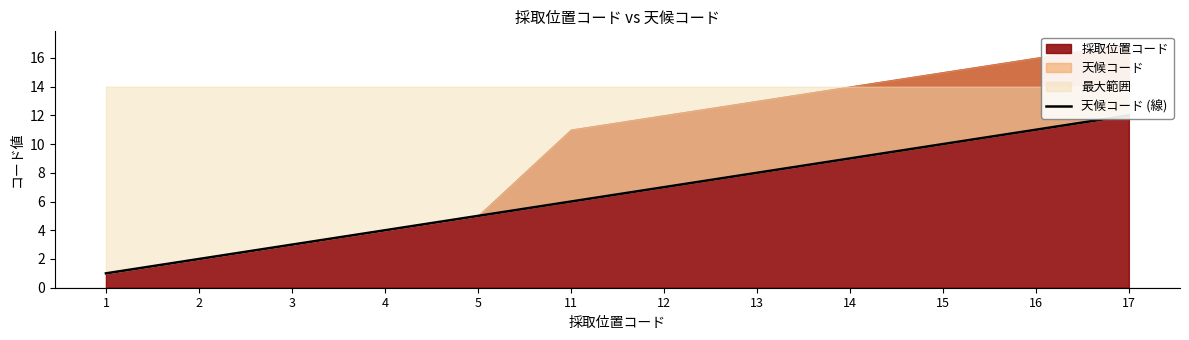

Count the number of categories in the chart.

12